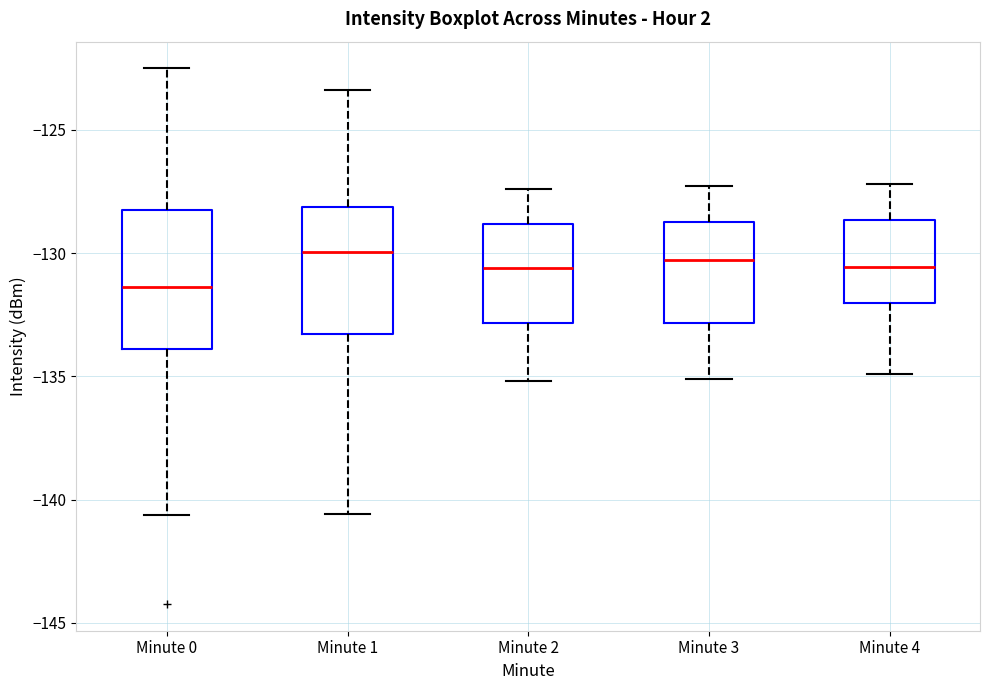

Reading left to right, transcribe this box plot: for each box, give where its median line is, the range the box spans, and where its two whiskers end, as read against the y-axis. The values are not printed on the chart, so give them approximately, as read against the axis.

Minute 0: median -131.5, box -134.0 to -128.5, whiskers -140.5 to -122.5
Minute 1: median -130.0, box -133.5 to -128.0, whiskers -140.5 to -123.5
Minute 2: median -130.5, box -133.0 to -129.0, whiskers -135.0 to -127.5
Minute 3: median -130.5, box -133.0 to -128.5, whiskers -135.0 to -127.5
Minute 4: median -130.5, box -132.0 to -128.5, whiskers -135.0 to -127.0